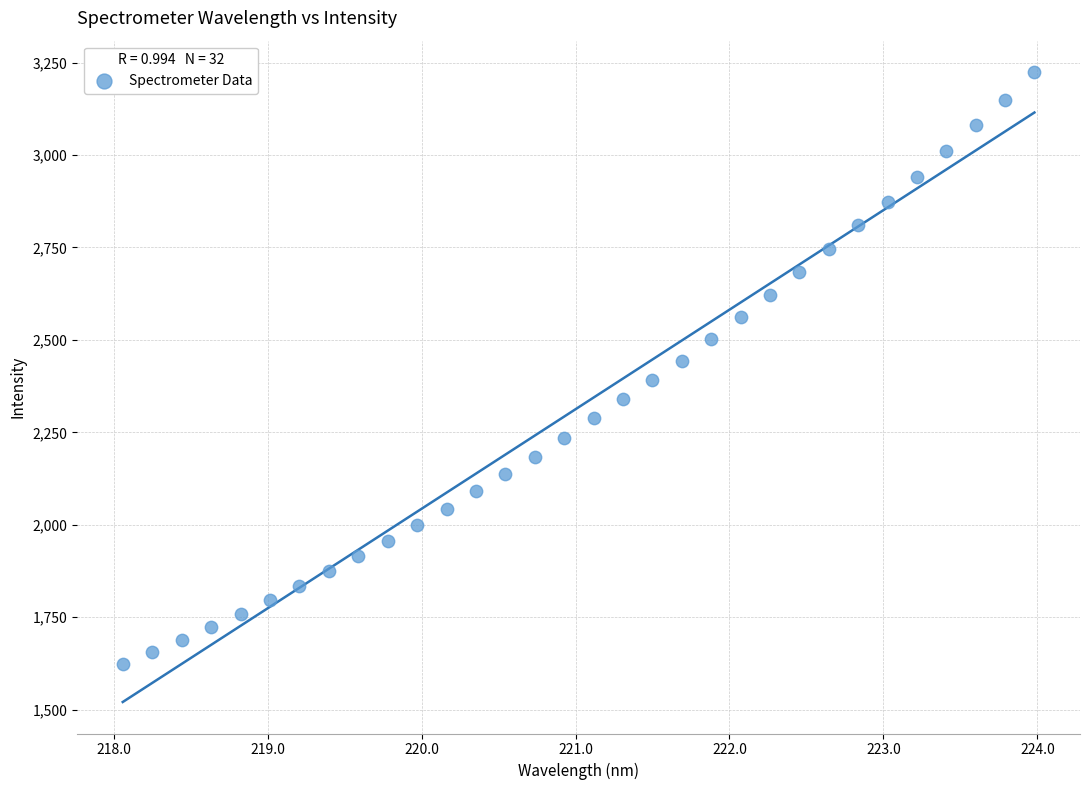

What is the range of X values (max minus min)?

5.9